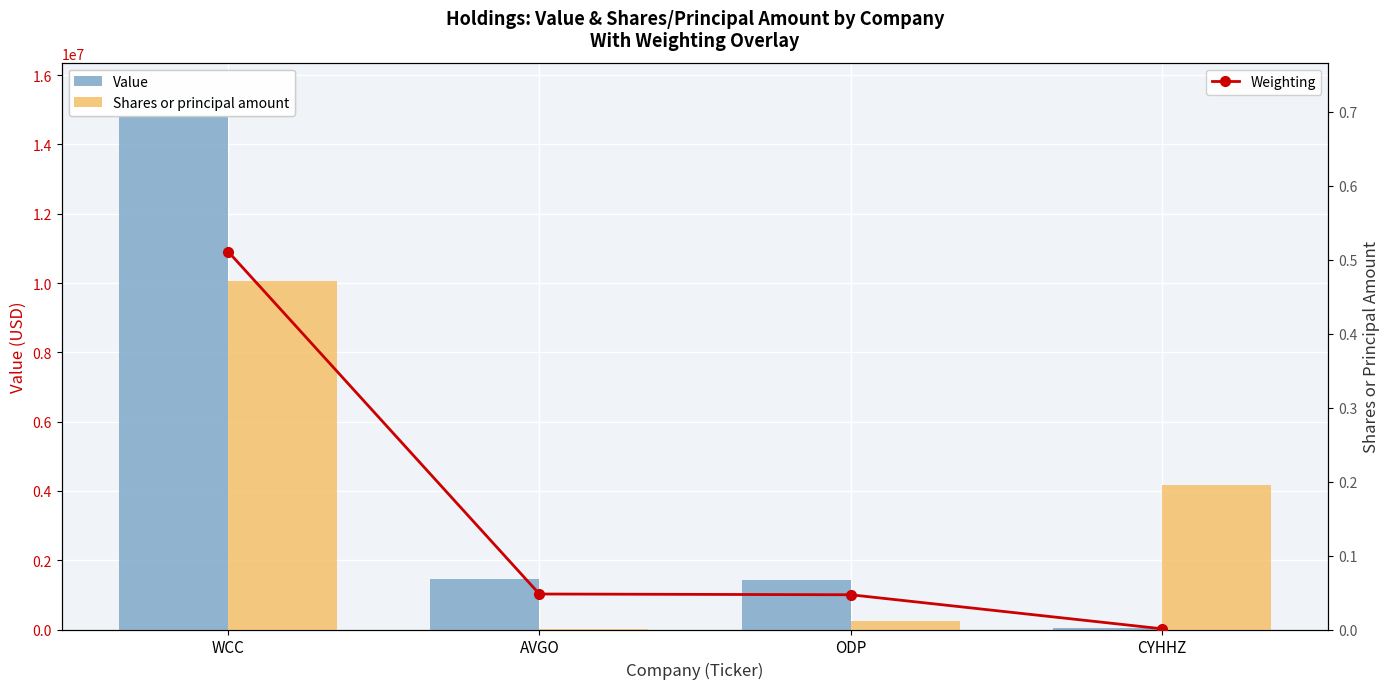

How many data points in Value are above 1452000?

1